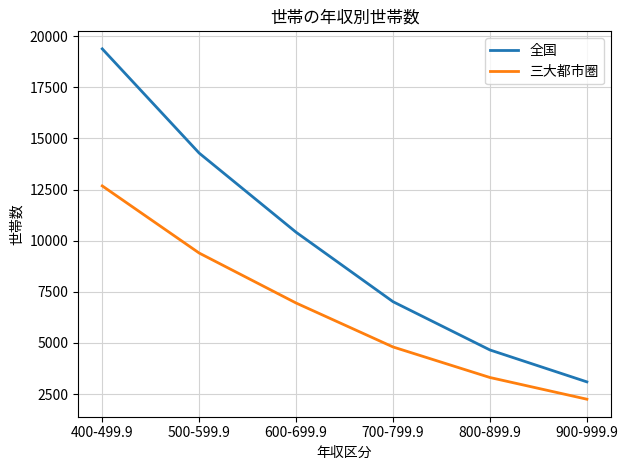

How many values in the 全国 series are below 10412?

3